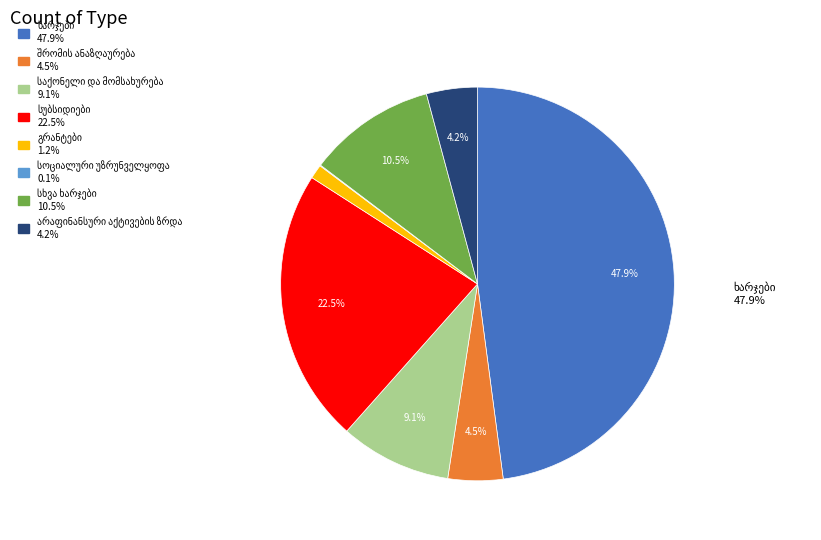

Is there any slice that represents more than half of the pie?

No